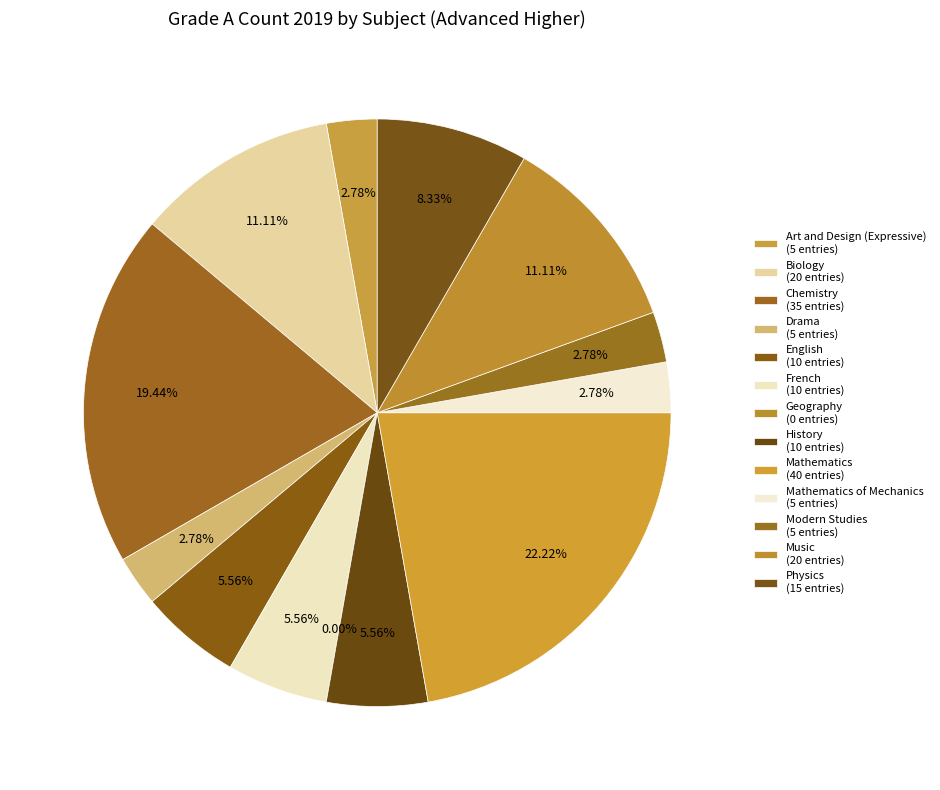

Between French and History, which is larger?

French